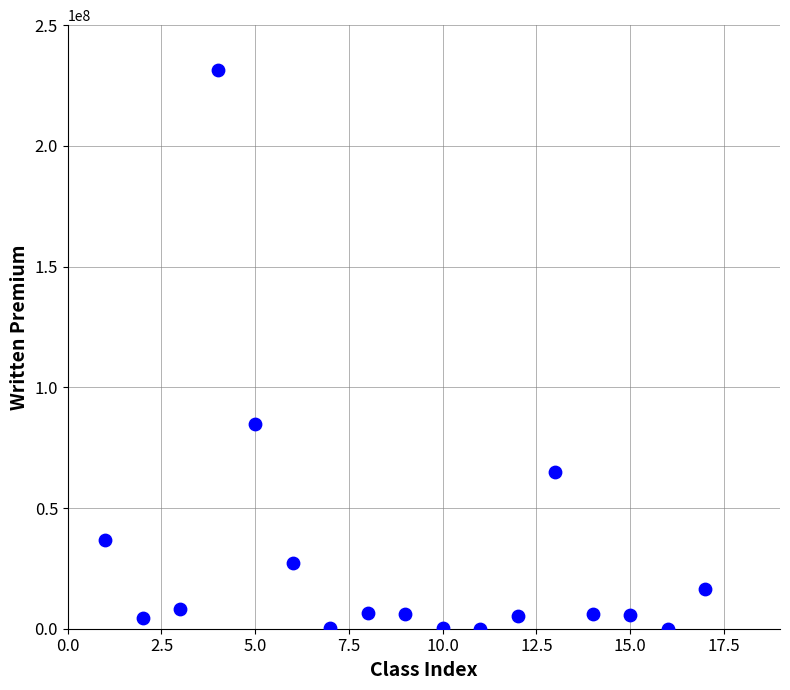

What is the range of X values (max minus min)?

16.0